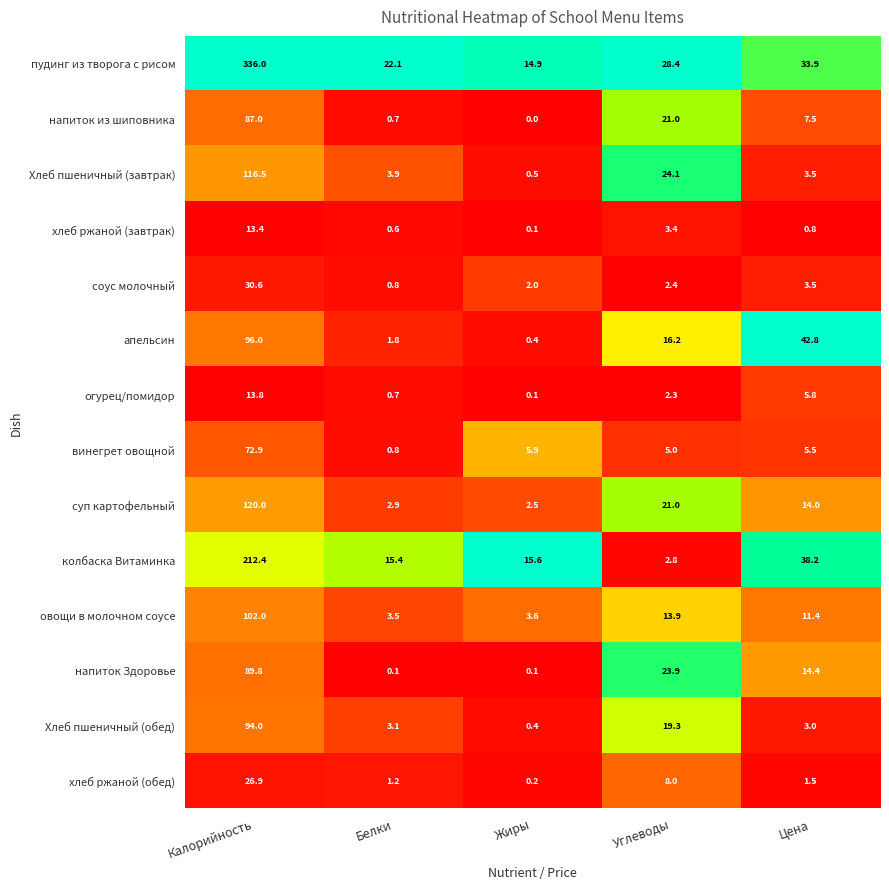

At which category does the chart reach its minimum across all series?

Жиры